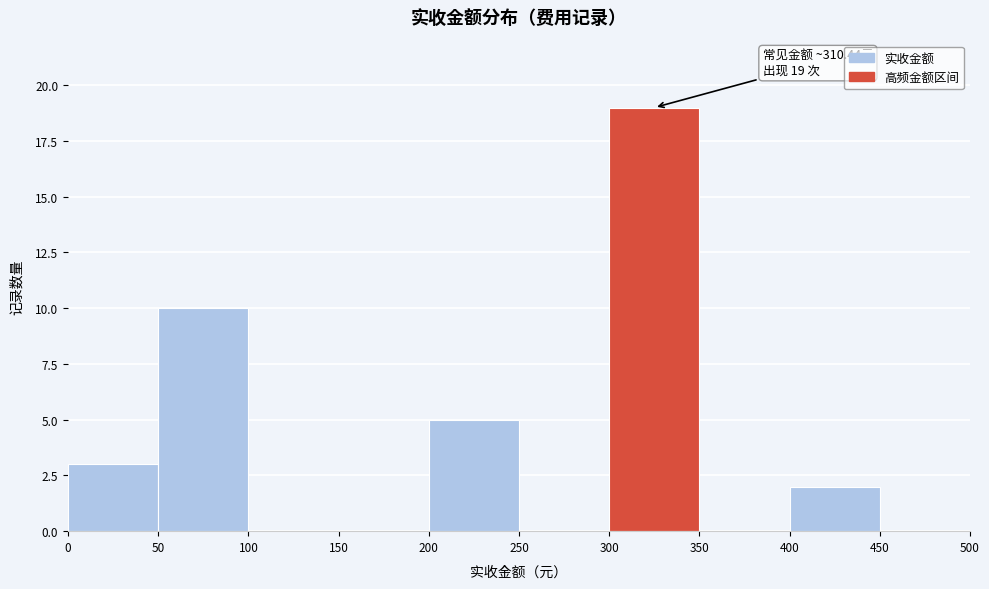

Which range on the x-axis has the tallest bar?

300 to 350